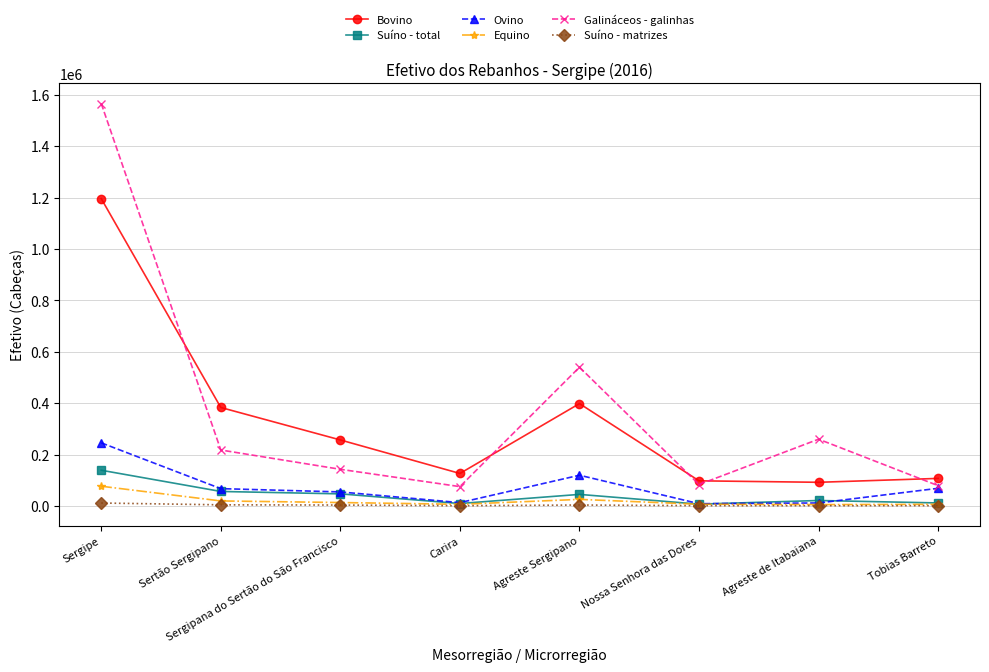

How many interior local valleys does the Galináceos - galinhas series have?

2